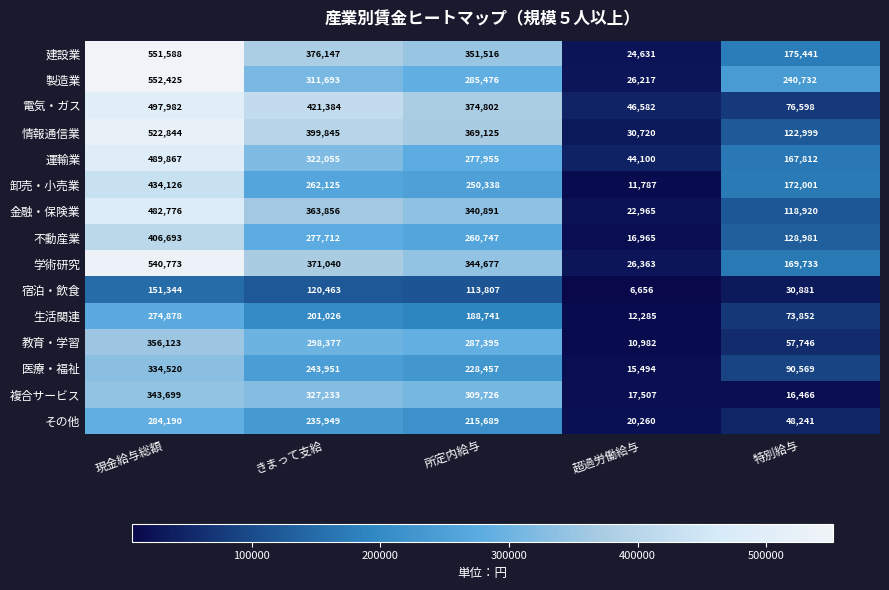

Which category has the lowest value in the 学術研究 series?

超過労働給与